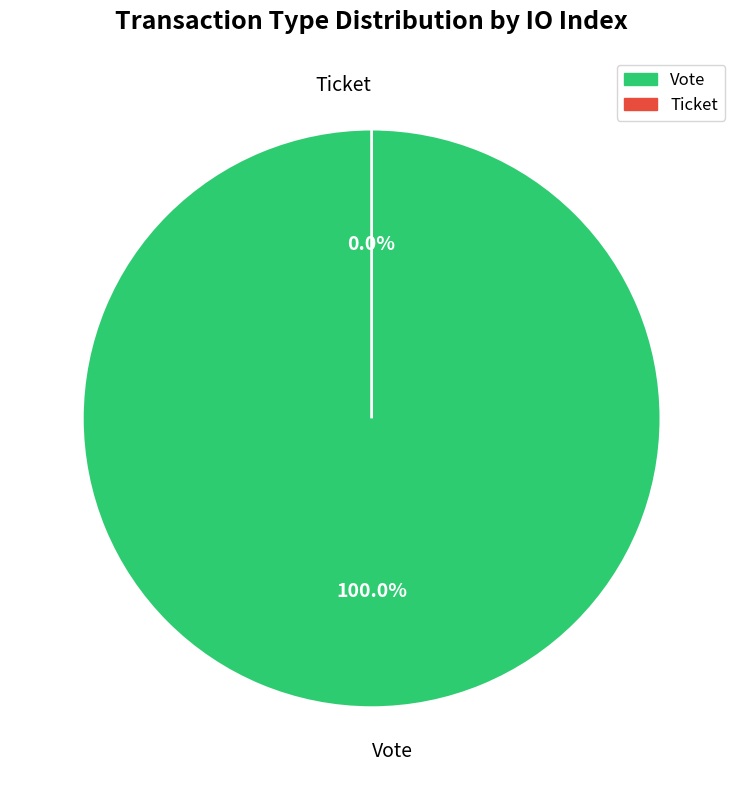

To the nearest percent, what is the combined percentage of Ticket and Vote?

100%